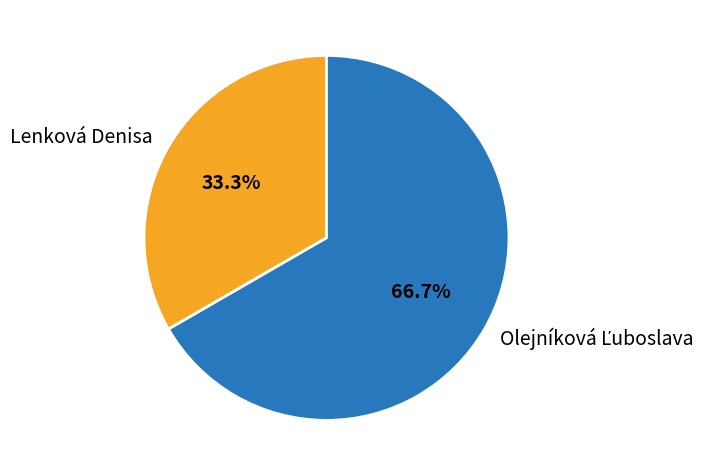

Is Lenková Denisa the majority of the pie?

No